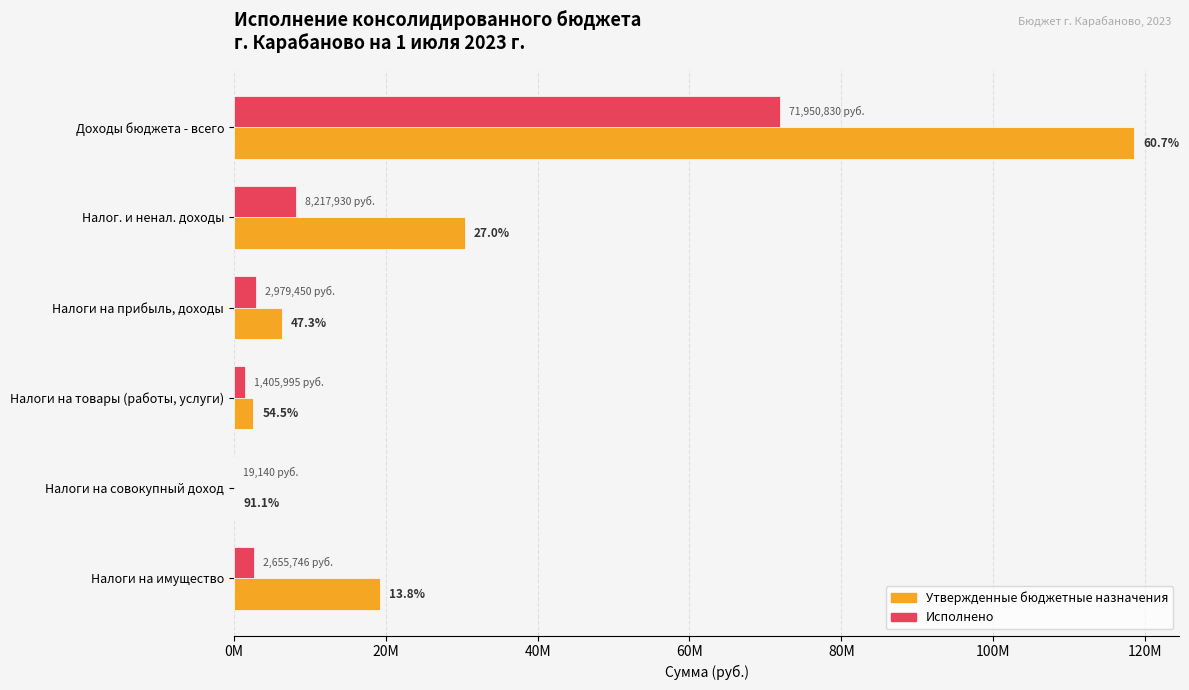

What are all the series names shown in the legend?

Утвержденные бюджетные назначения, Исполнено